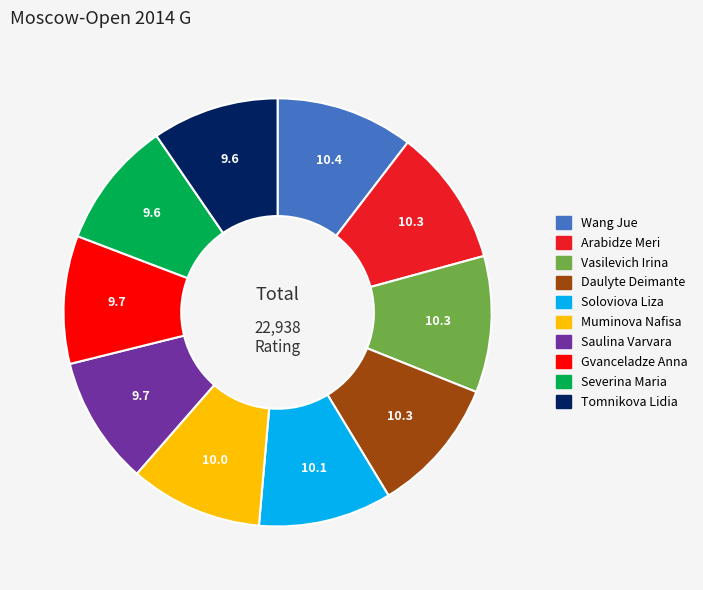

Is the sum of Wang Jue and Saulina Varvara greater than half?

No